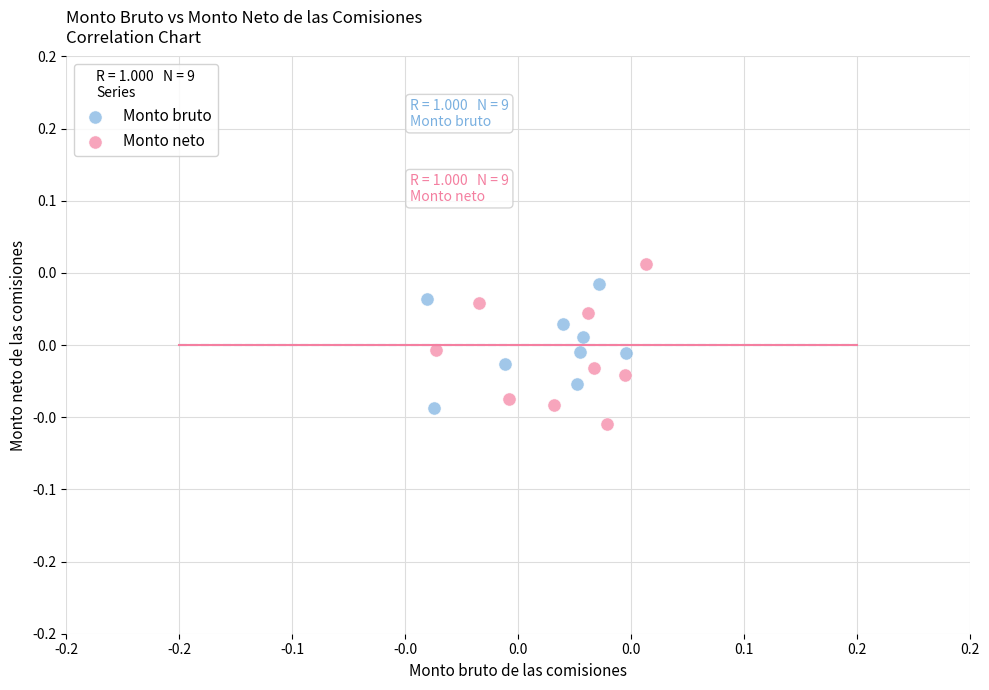

Which series contains the highest Y value?

Monto neto